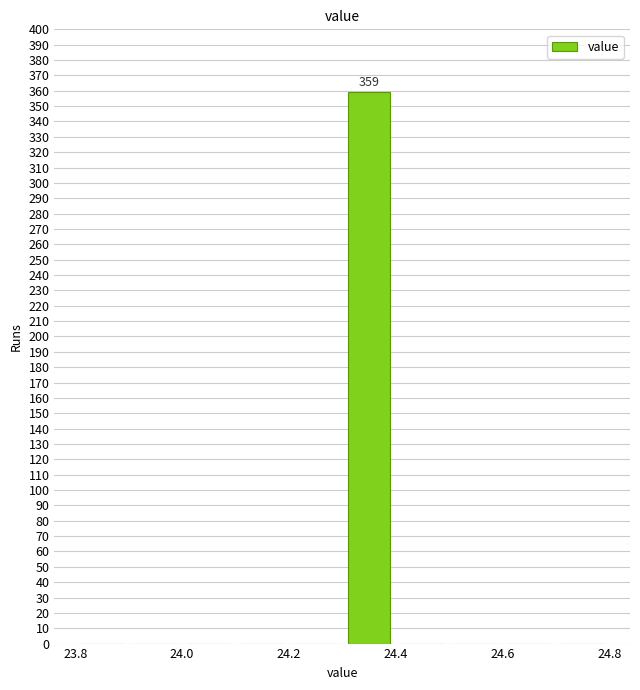

Over which range of the x-axis is the bar tallest?

24.3 to 24.4